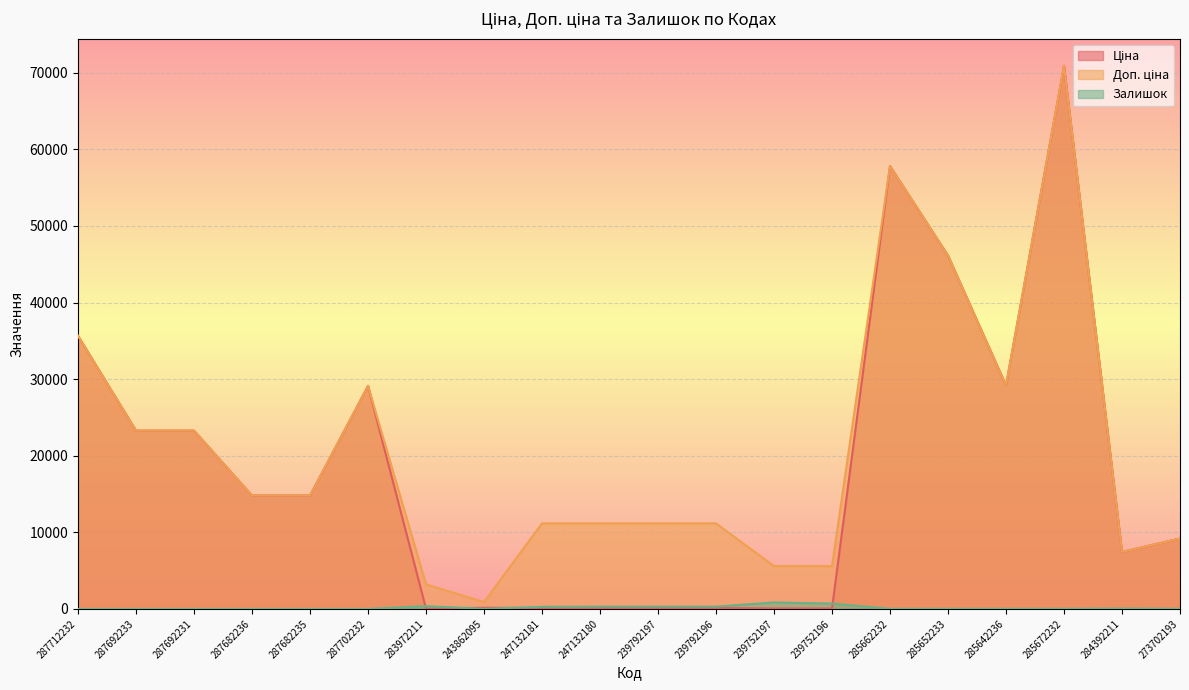

How many lines are shown in the chart?

3